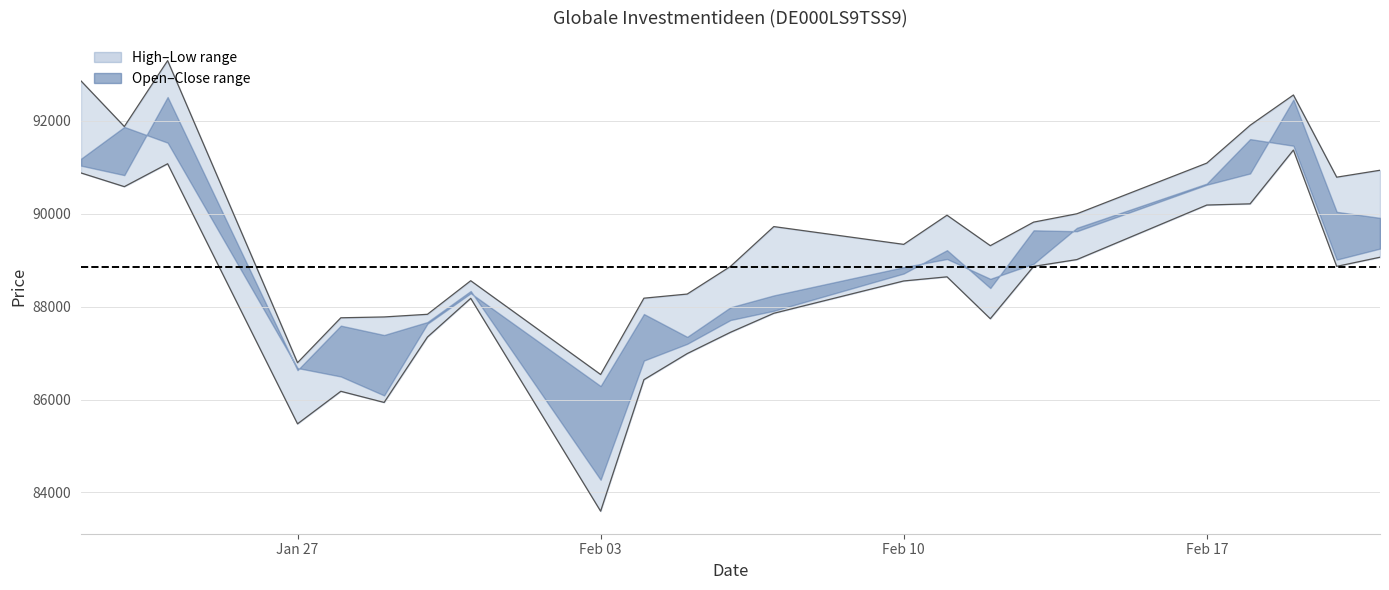

Read the High value at 12.02.2025.

89314